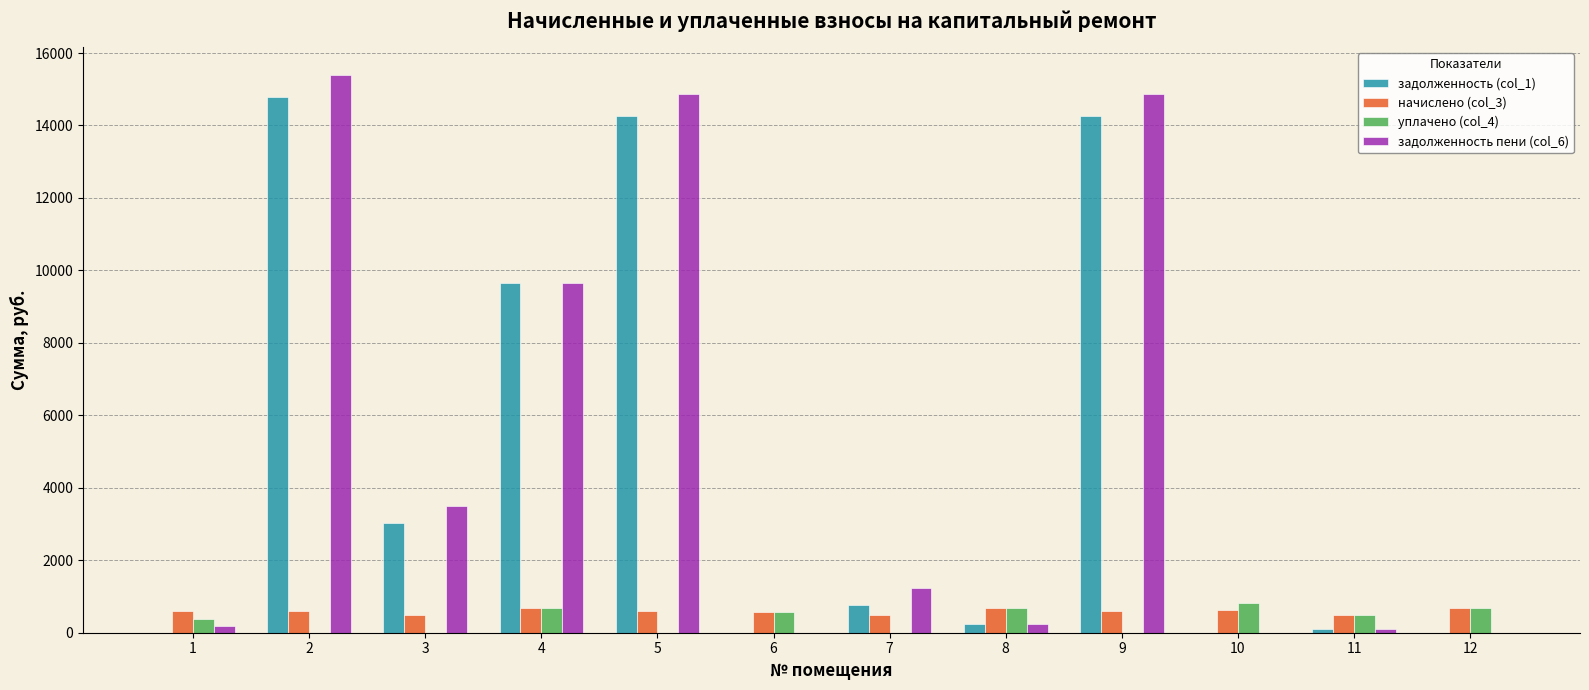

Is the value of задолженность (col_1) at 9 greater than the value of уплачено (col_4) at 3?

Yes